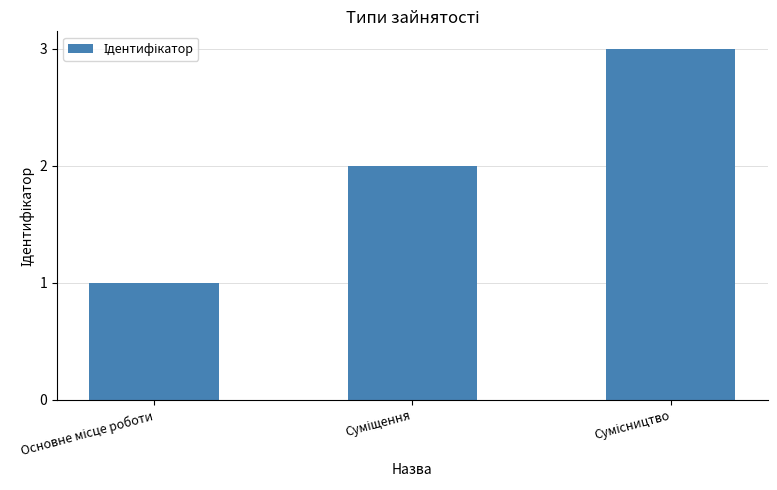

What is the maximum value shown in the chart?

3